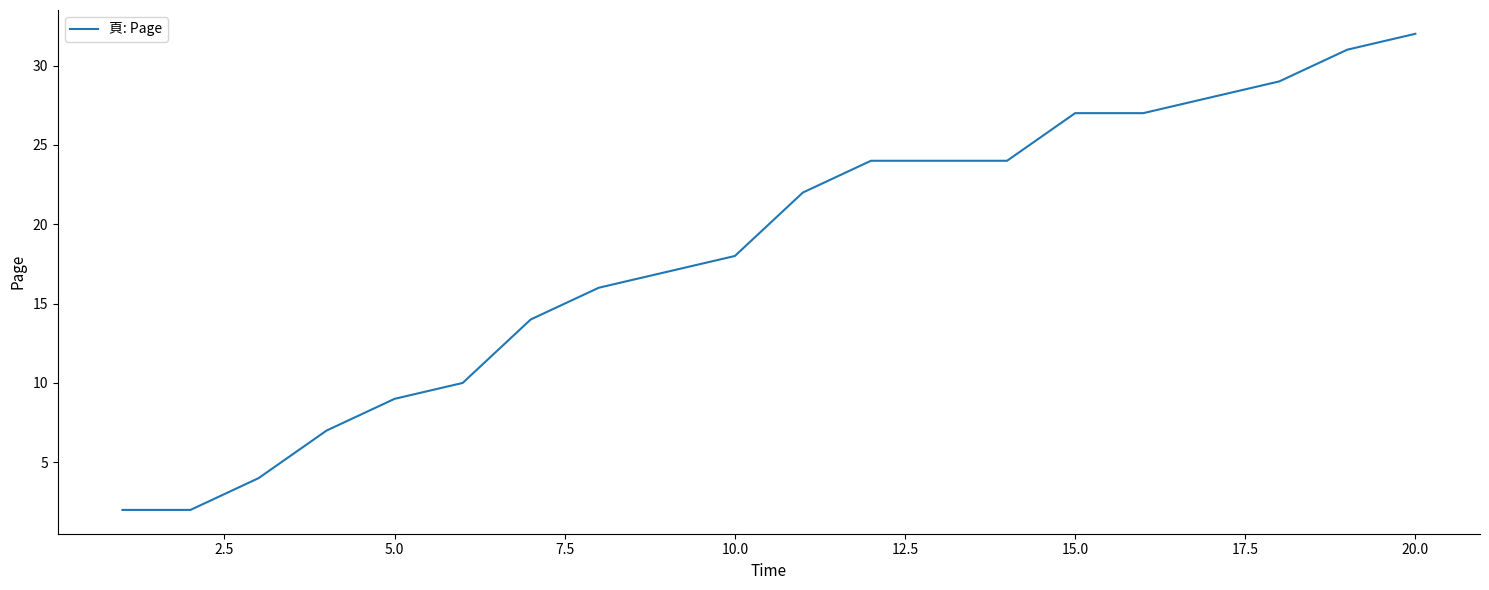

What is the maximum value shown in the chart?

32